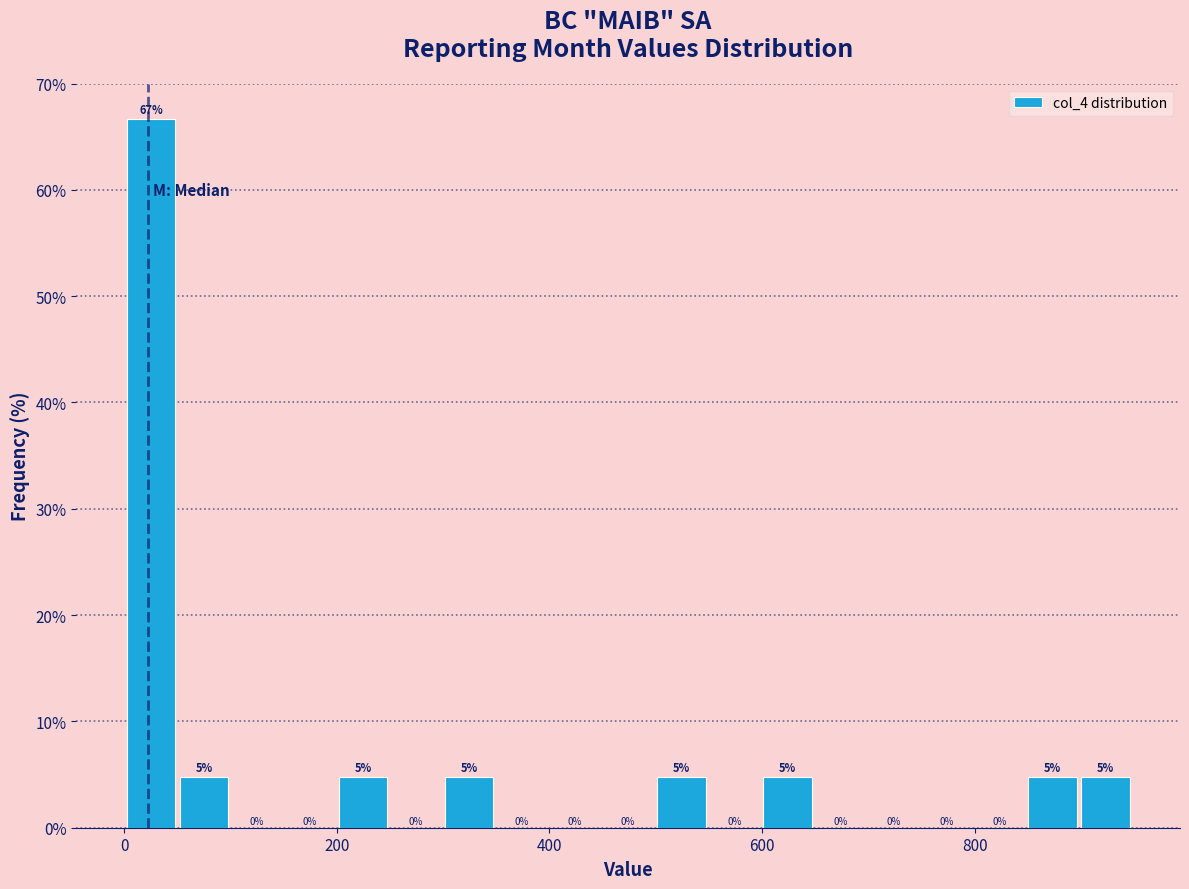

Around what value on the x-axis is the tallest bar? Give the approximate position of its centre, as read against the axis.

20